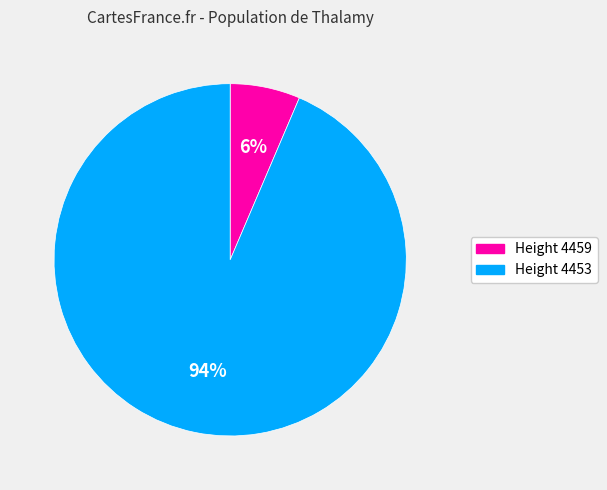

Does any single category account for the majority?

Yes